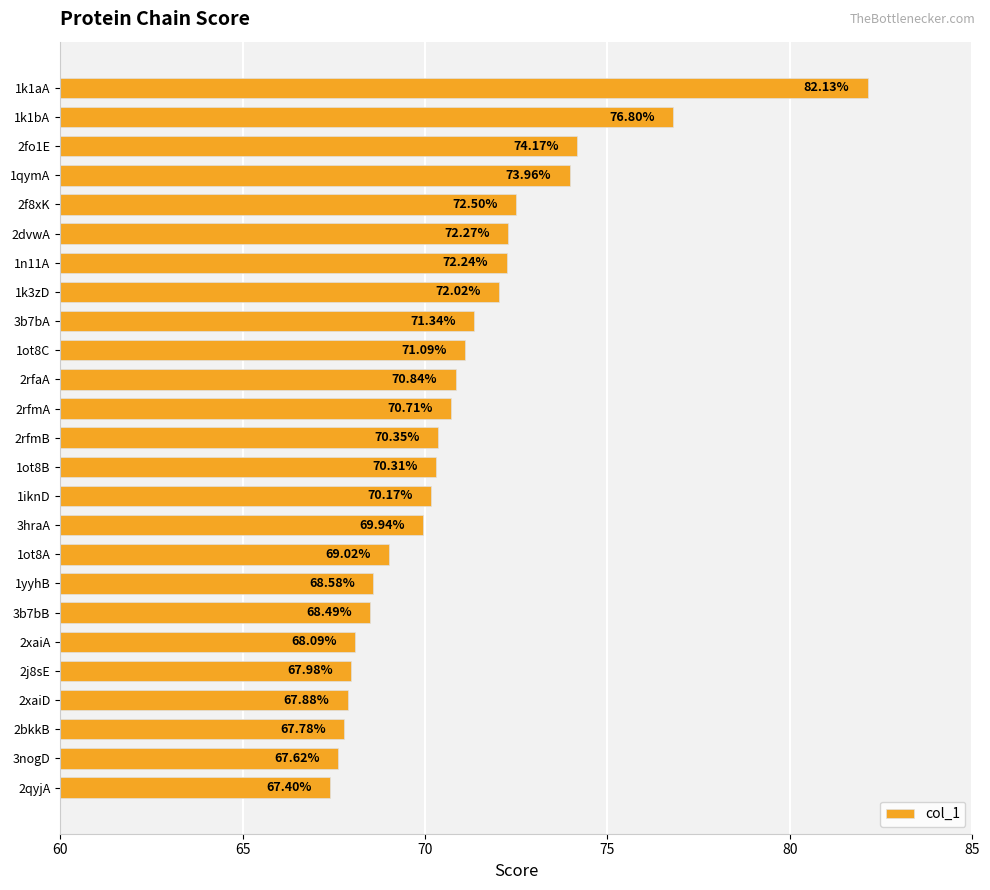

What is the sum of the values at 1iknD and 1ot8C?

141.3